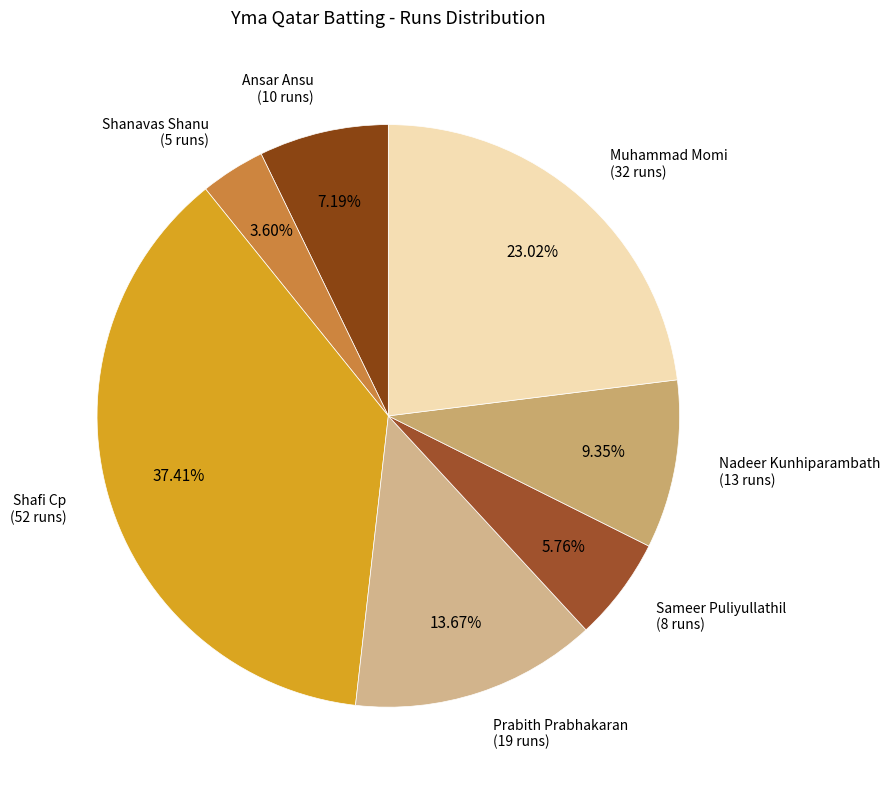

What percentage is the Shanavas Shanu slice, to the nearest percent?

4%